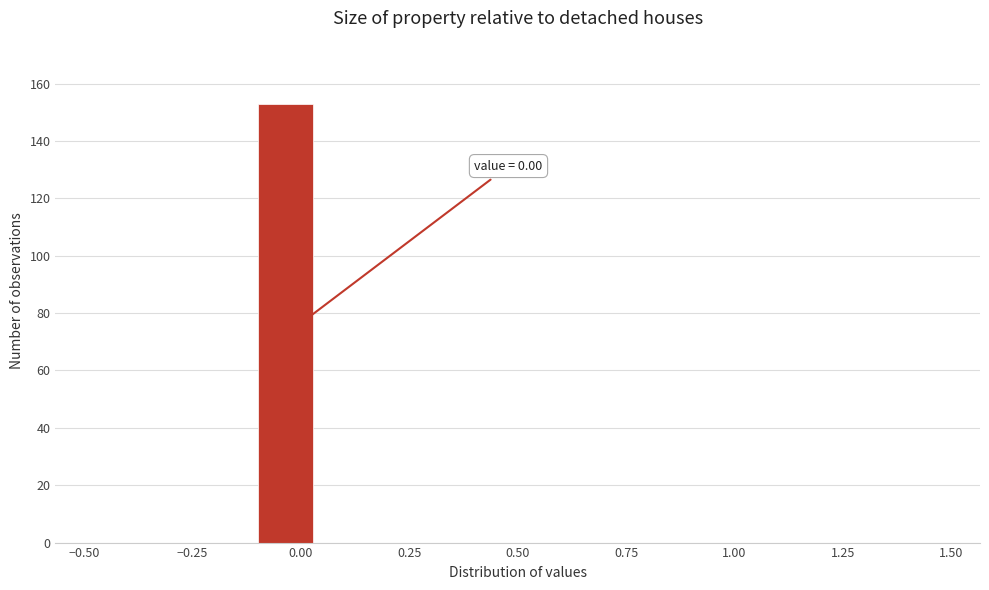

Read against the x-axis, roughly where is the centre of the tallest bar?

-0.05